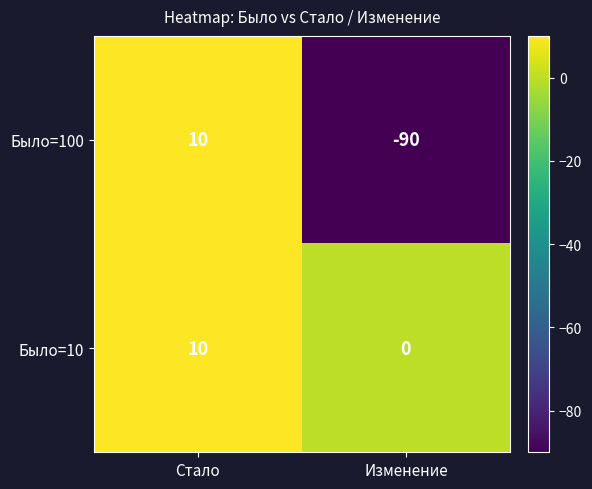

The Было=100 series shows -90 at Изменение. True or false?

True